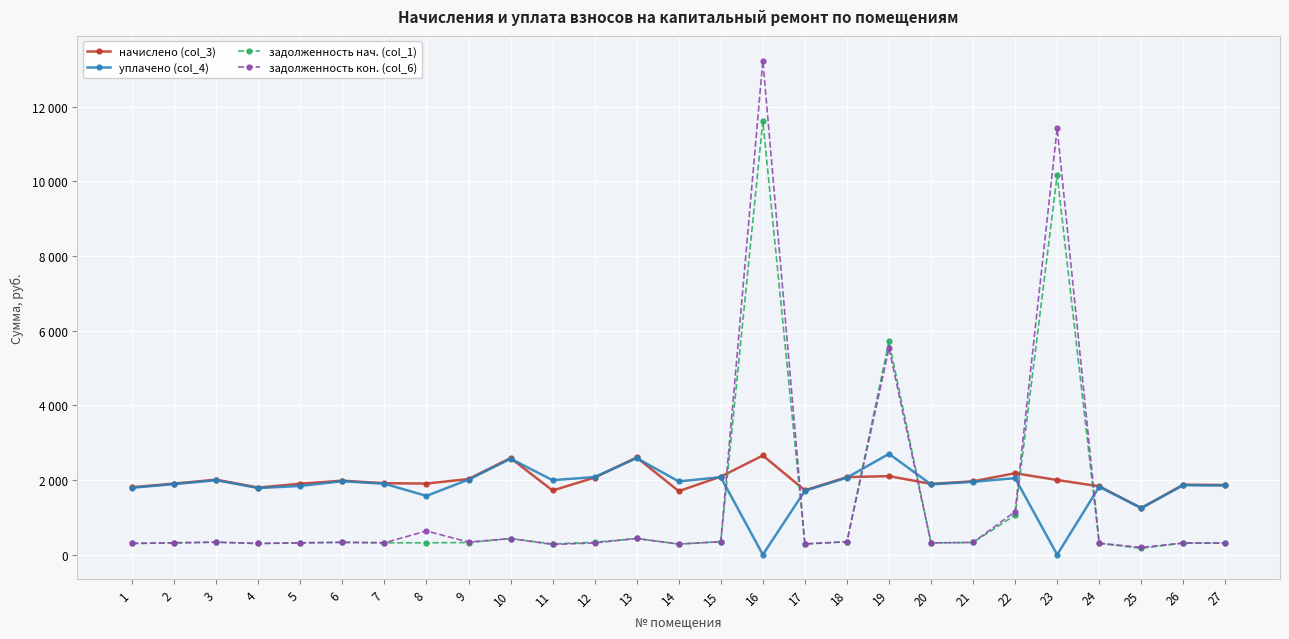

At which category does задолженность кон. (col_6) reach its first local peak?

3